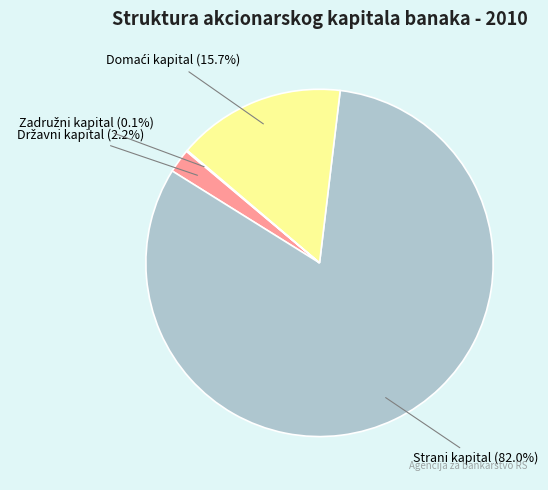

Is there a majority slice in this chart?

Yes